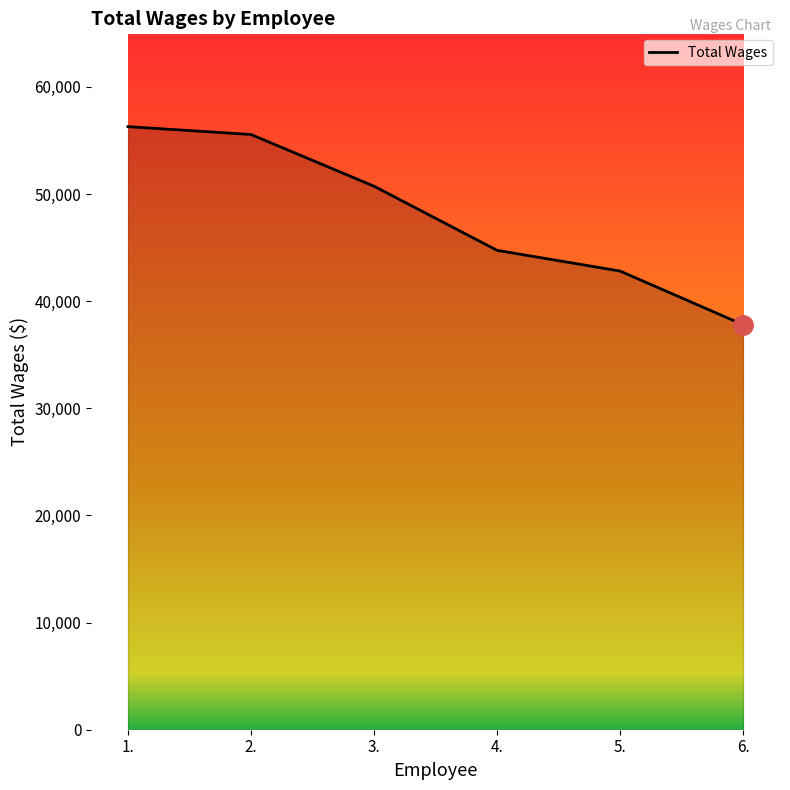

Which category has the lowest value across all series?

6.